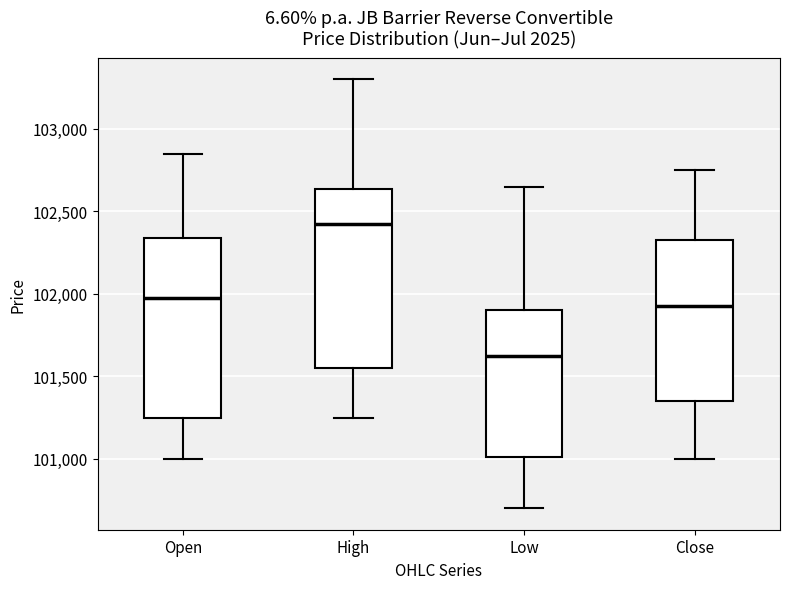

Which box has the lowest median line?

Low